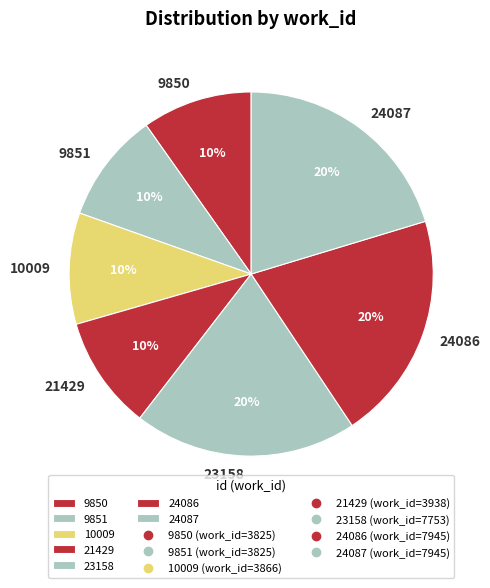

What percentage is the 24087 slice, to the nearest percent?

20%